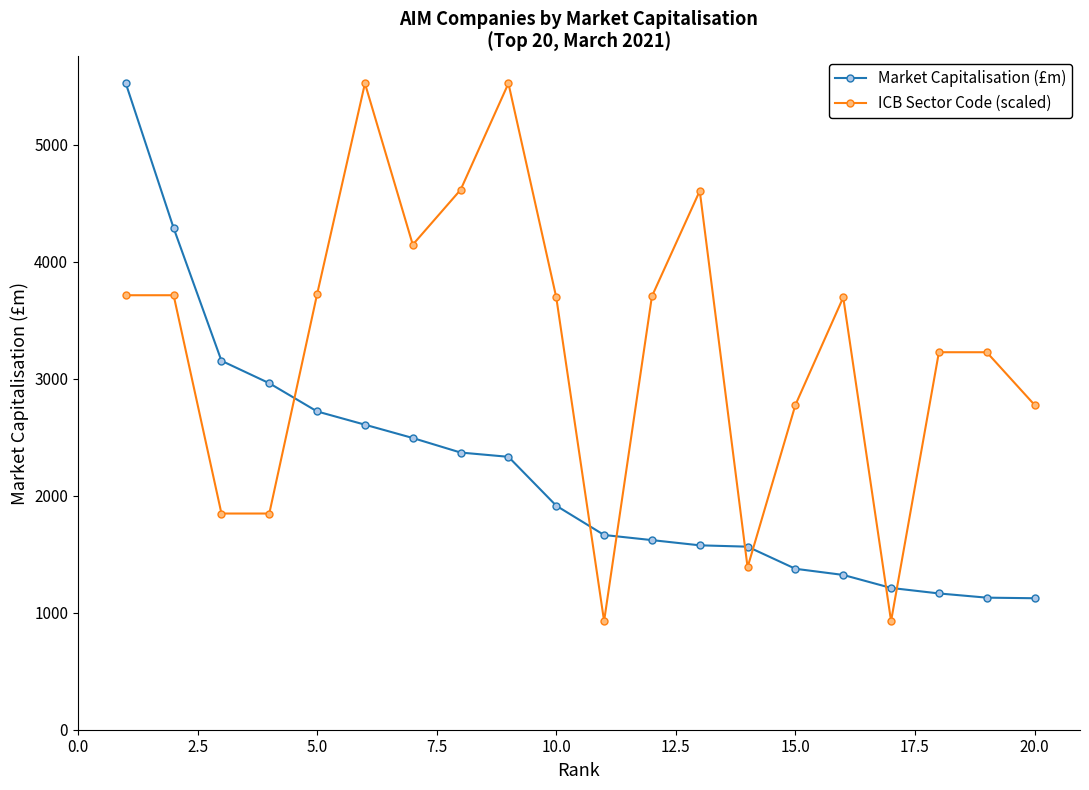

What is the difference between the maximum and second lowest values in the ICB Sector Code (scaled) series?

4596.4